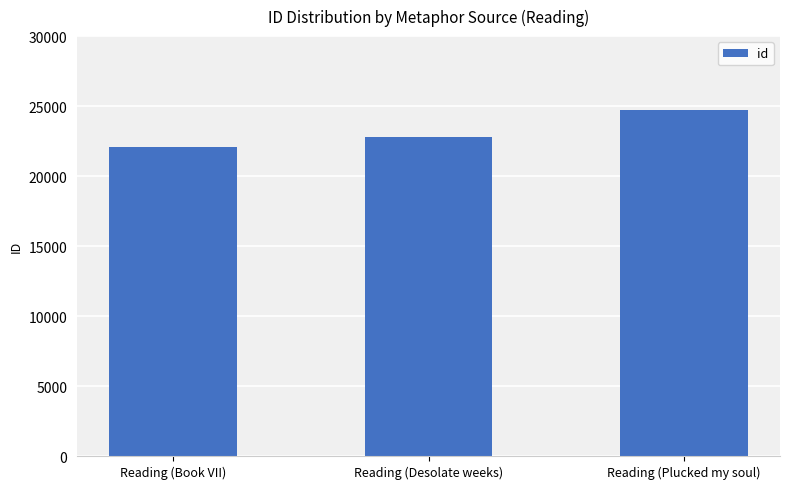

Are the bars horizontal?

No